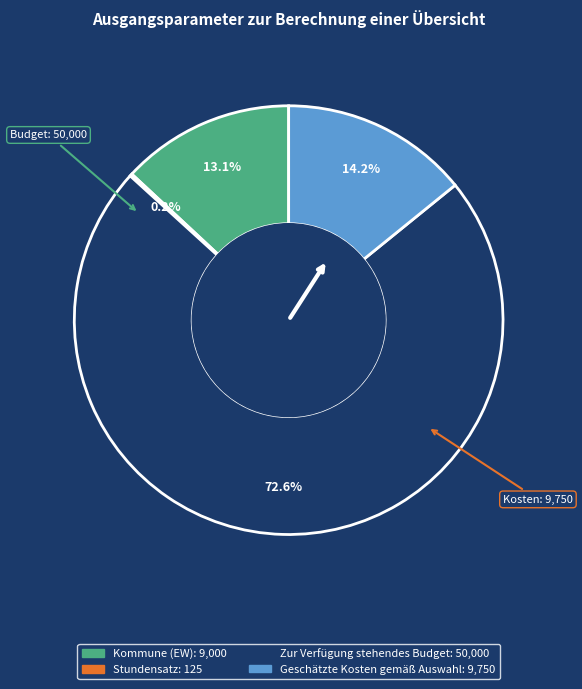

To the nearest percent, what is the average slice percentage?

25%